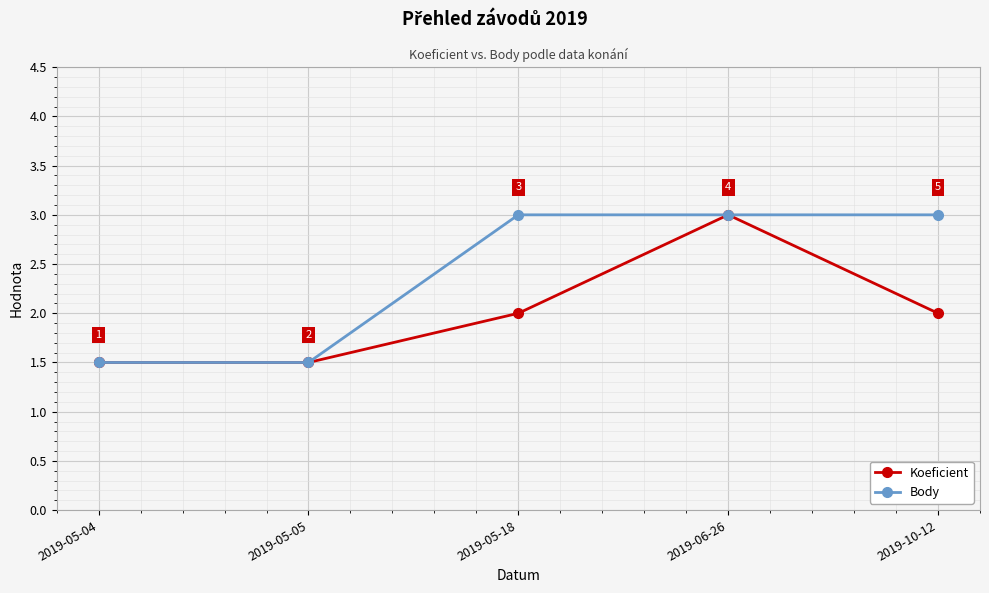

What is the label of the 4th point from the right?

2019-05-05